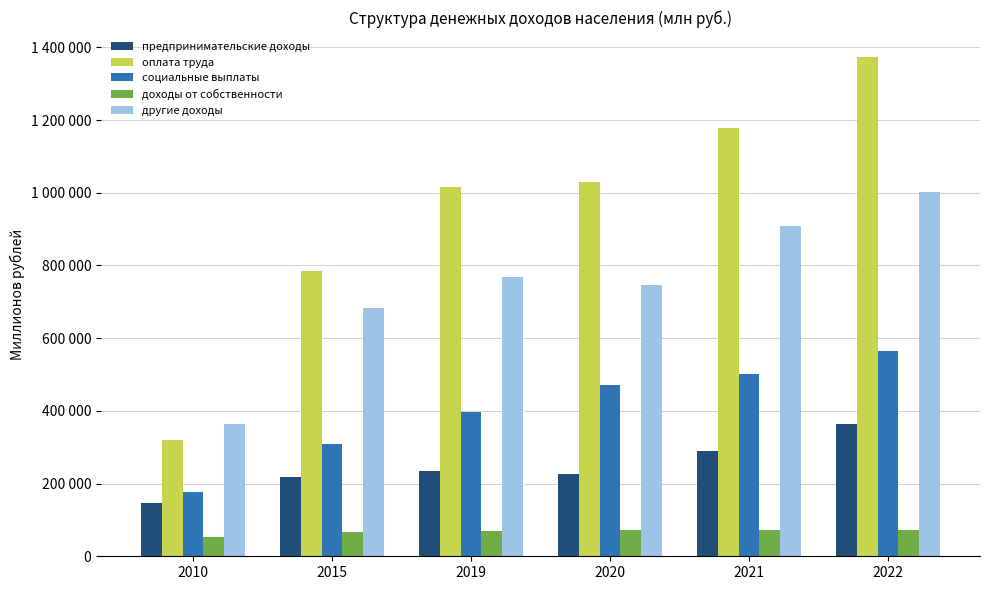

What are all the series names shown in the legend?

предпринимательские доходы, оплата труда, социальные выплаты, доходы от собственности, другие доходы